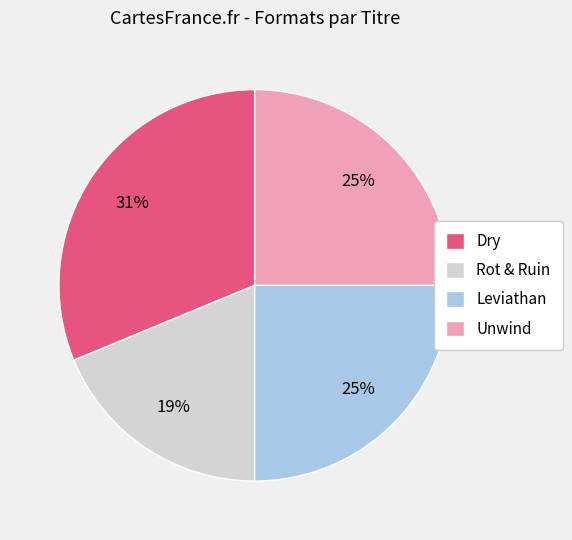

How many segments does this pie chart have?

4